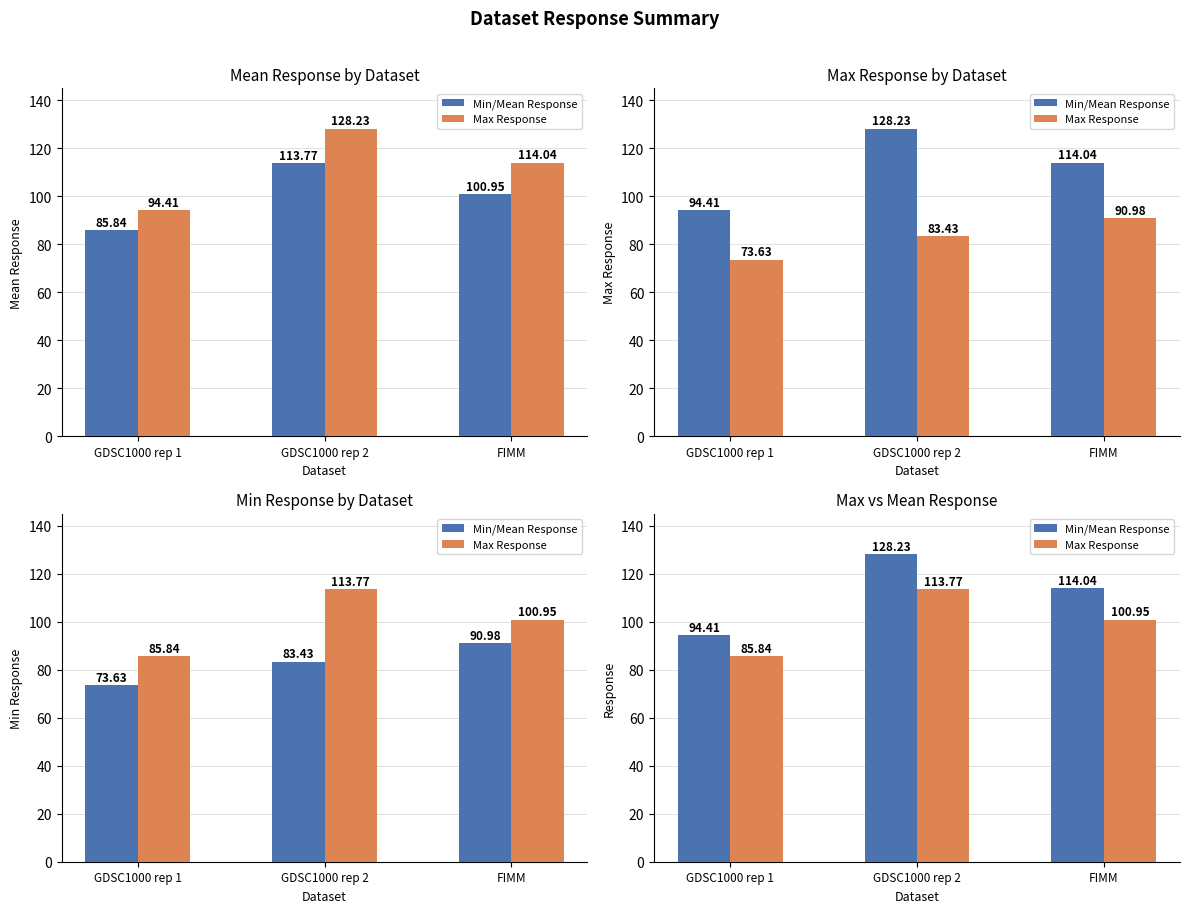

What are all the series names shown in the legend?

Min/Mean Response, Max Response